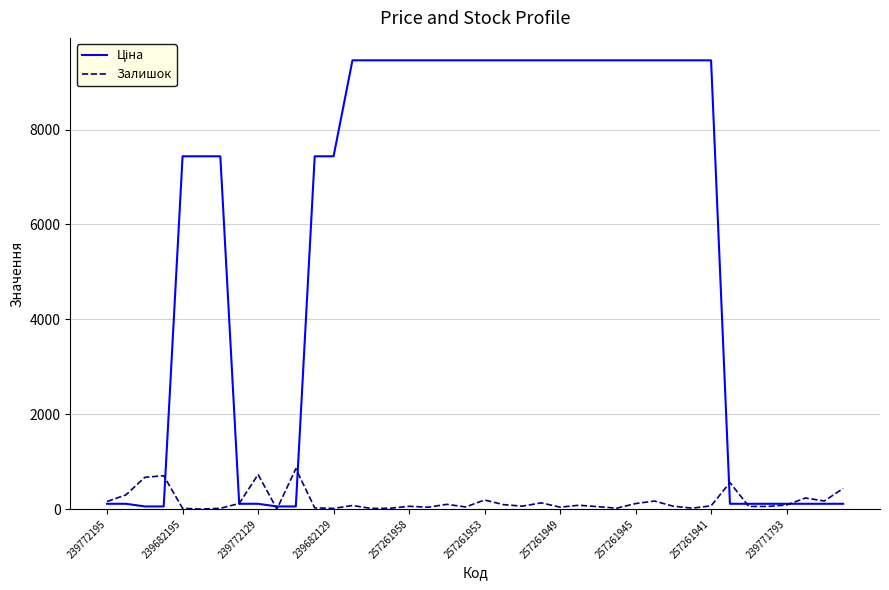

What is the greatest value displayed?

9458.9